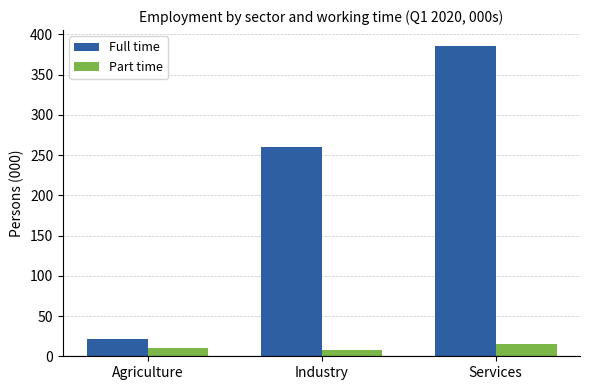

How many bars are there in each group?

2